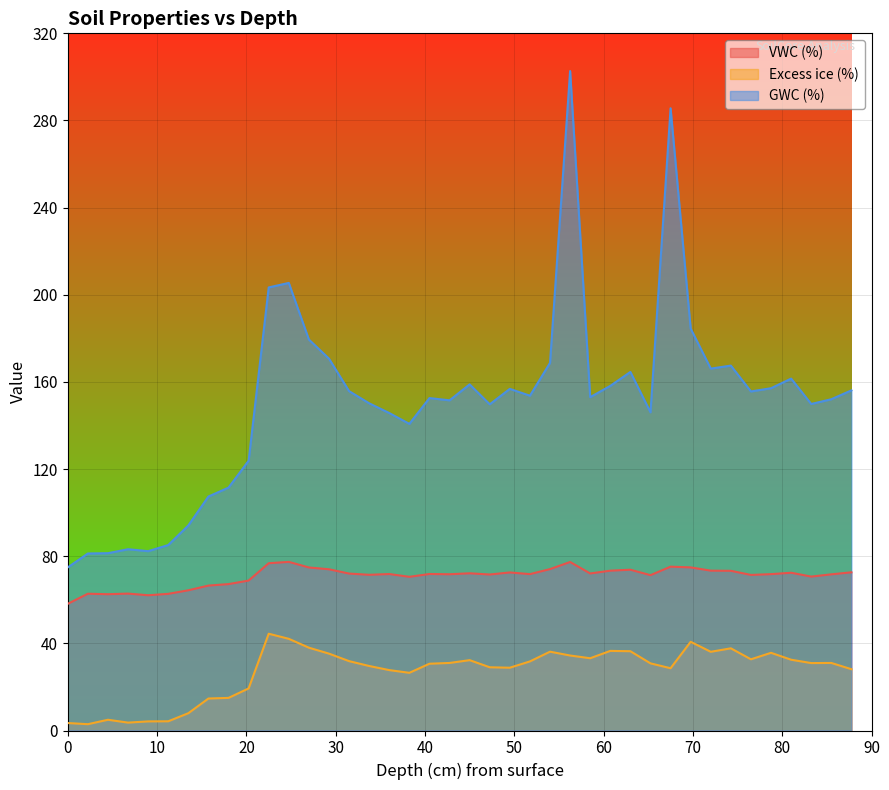

True or false: GWC (%) and VWC (%) intersect in this chart.

False